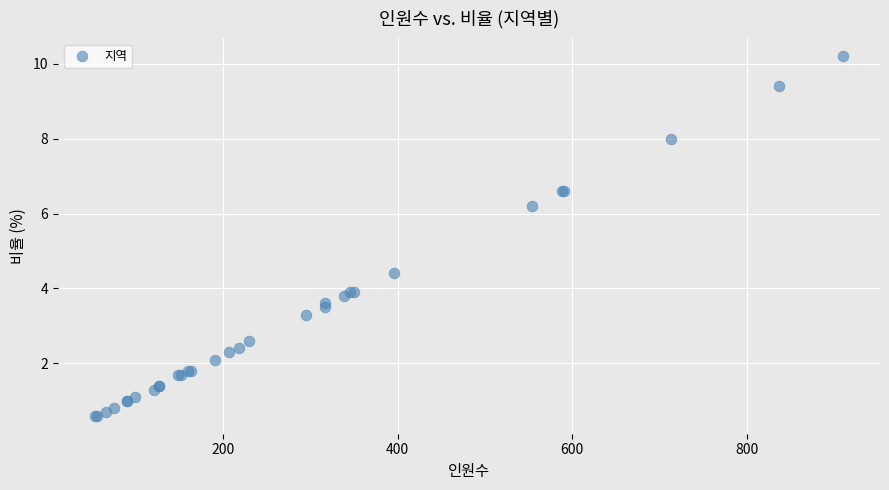

What Y value in the scatter plot is closest to 5?

4.4